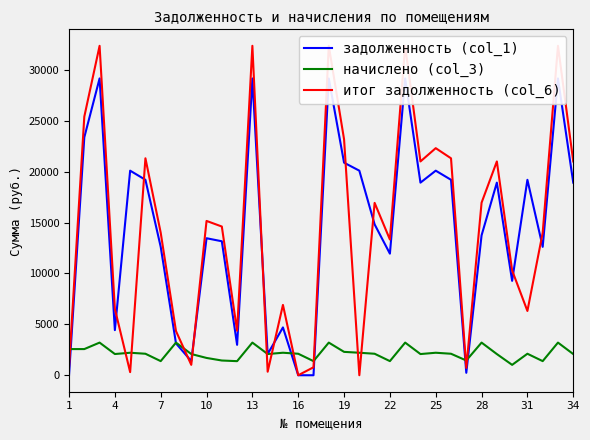

What is the approximate value of начислено (col_3) at 20?

2112.7